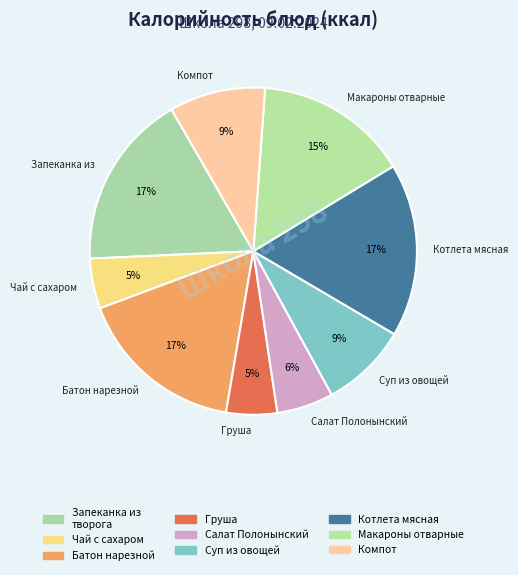

Between Чай с сахаром and Суп из овощей, which is larger?

Суп из овощей